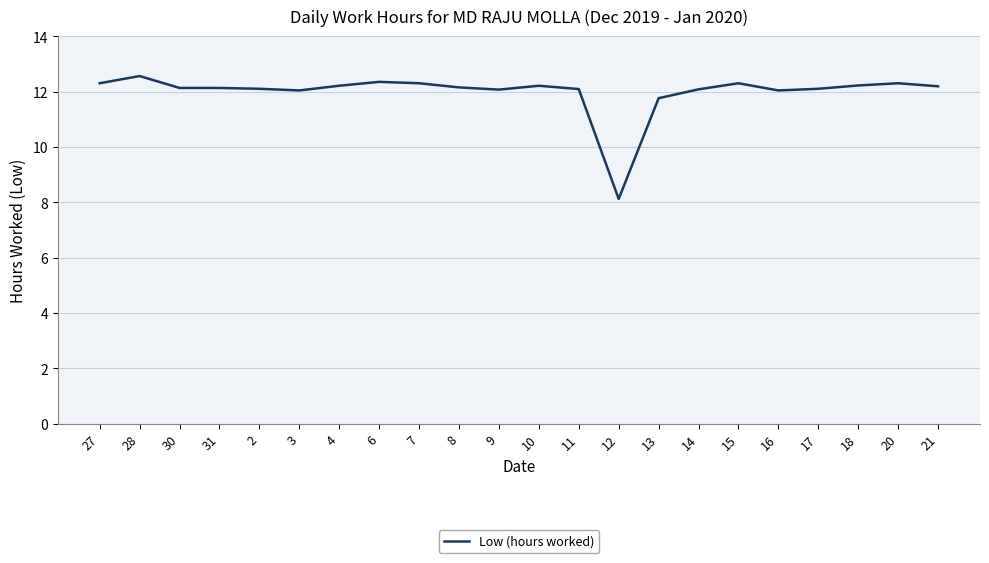

What is the approximate value at 3?

12.0